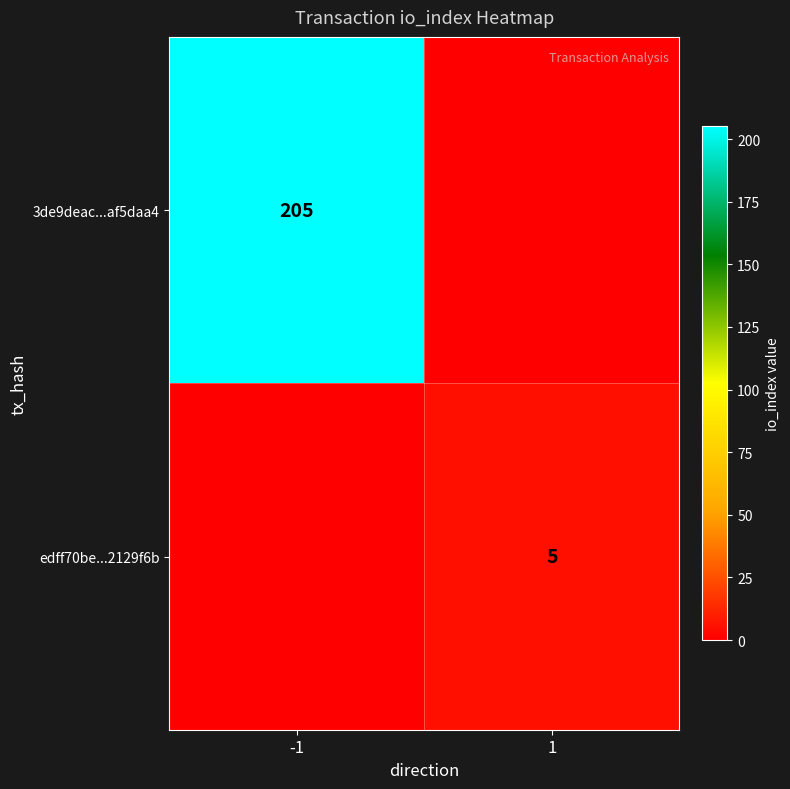

The 3de9deac...af5daa4 series shows 205 at -1. True or false?

True